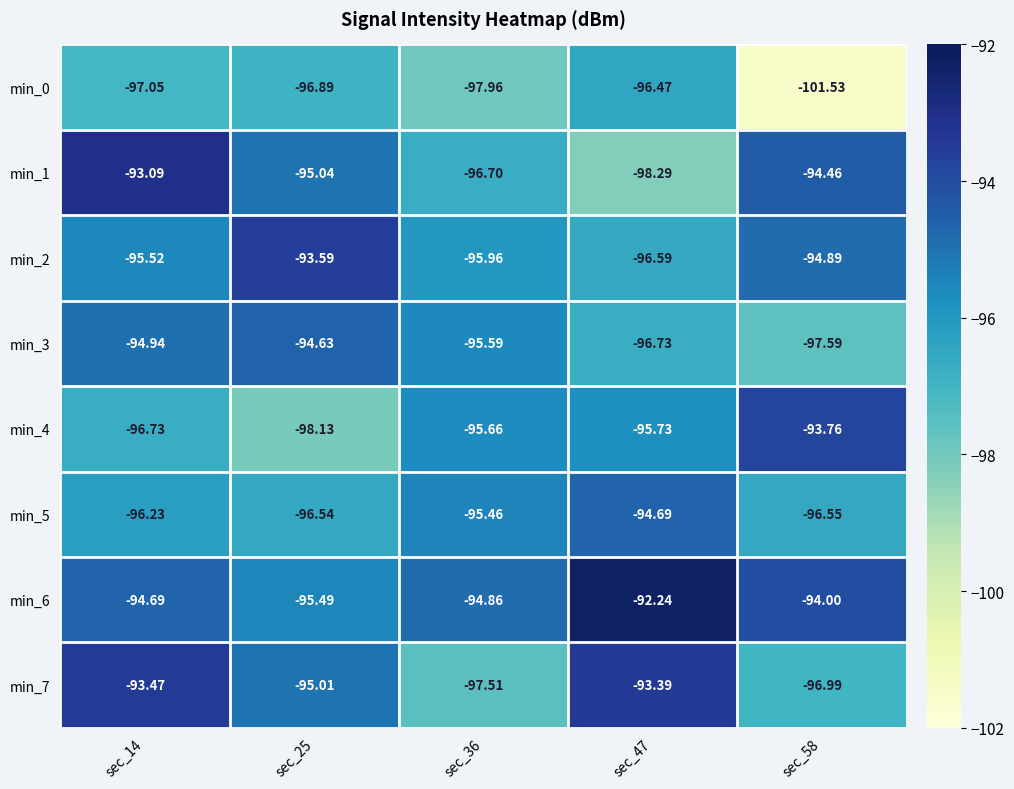

What is the total value across all series at sec_58?

-769.8